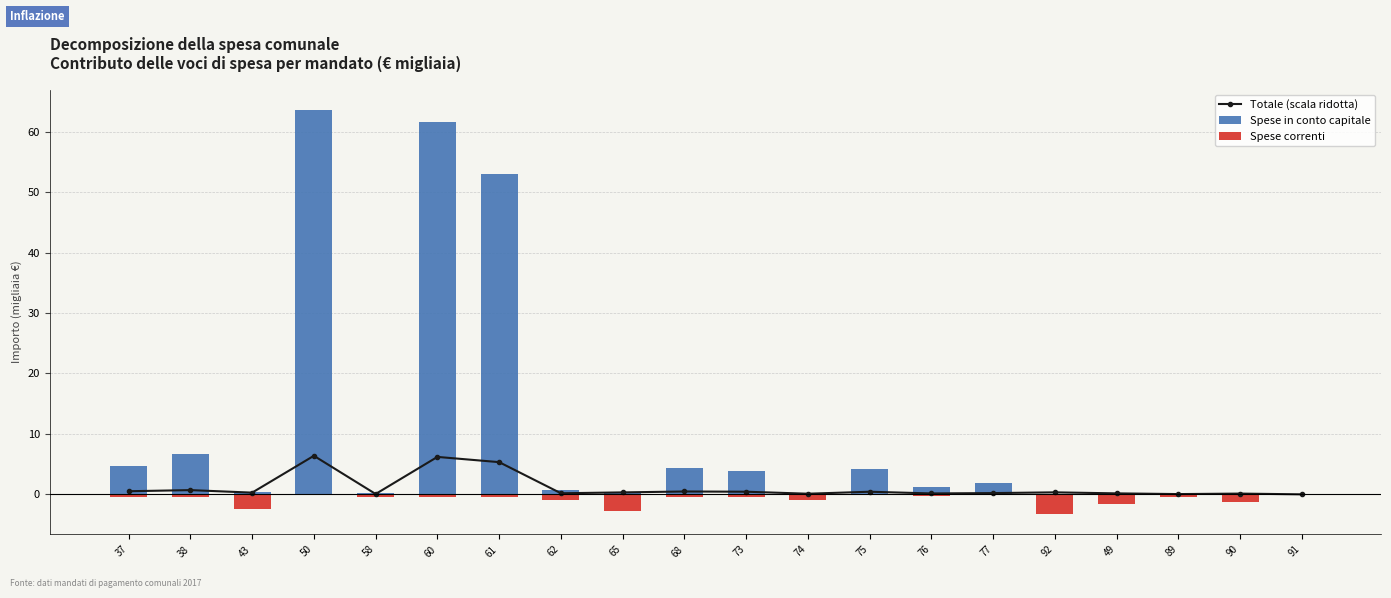

Rank the series by their average value, from lowest to highest.

Spese correnti, Totale (scala ridotta), Spese in conto capitale